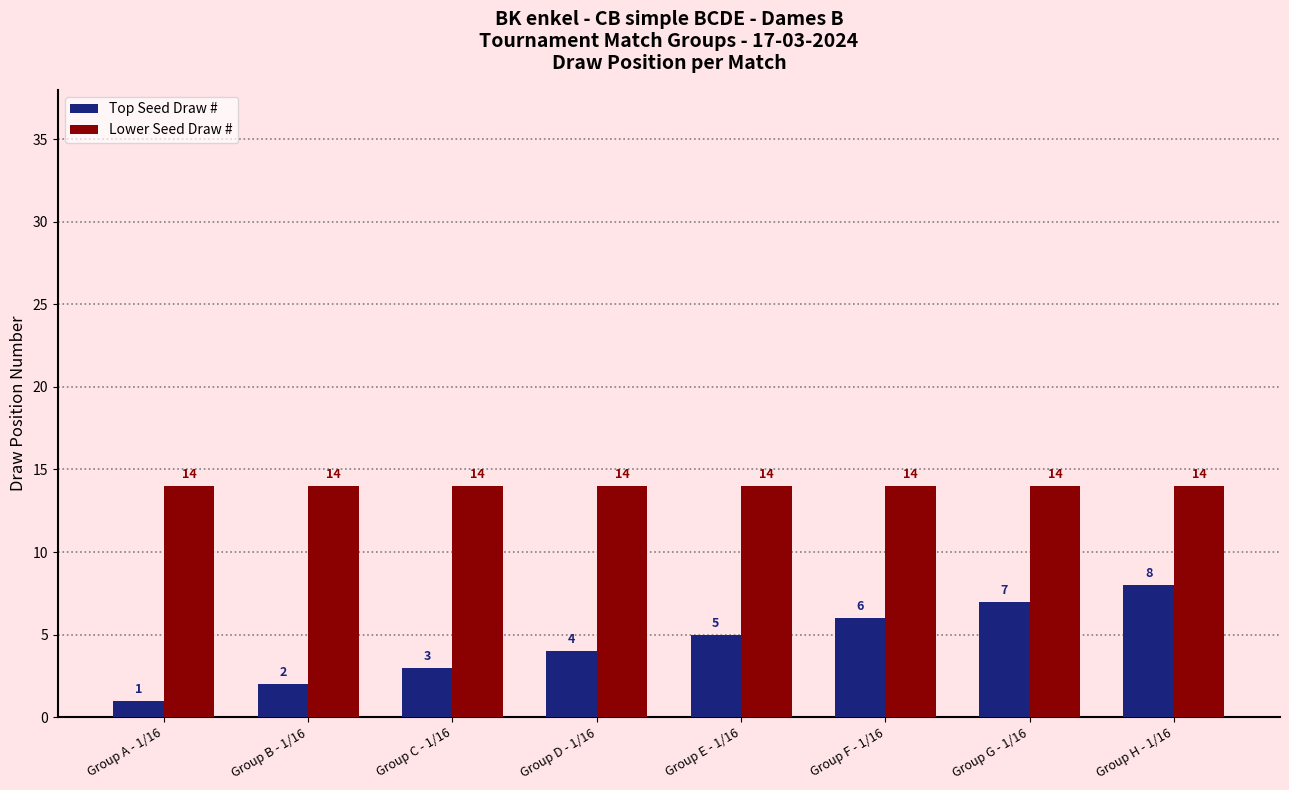

The Lower Seed Draw # series shows 14 at Group C - 1/16. True or false?

True